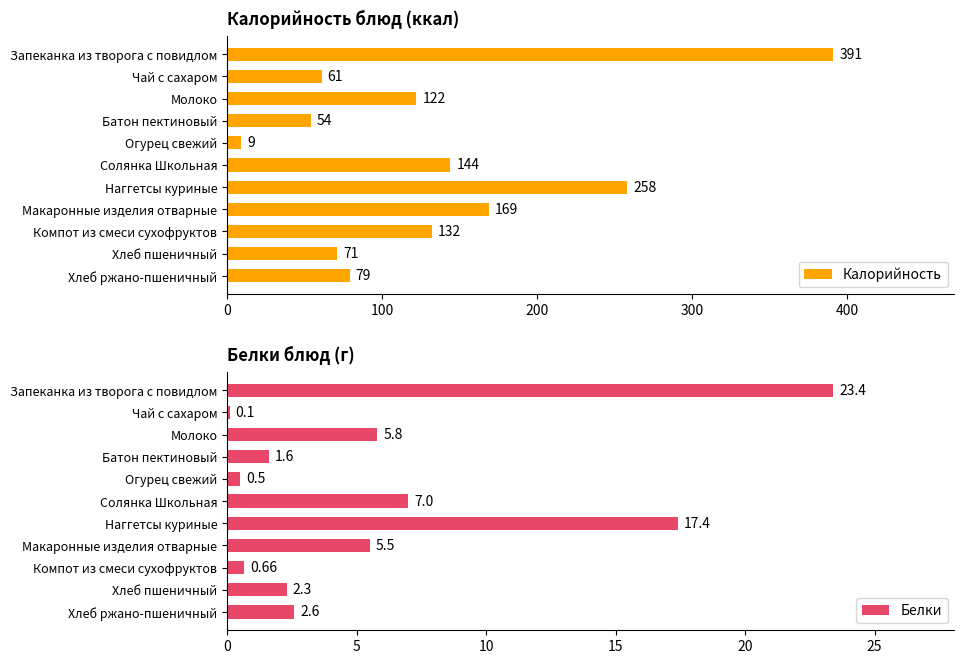

Rank the series by their maximum value, from lowest to highest.

Белки, Калорийность